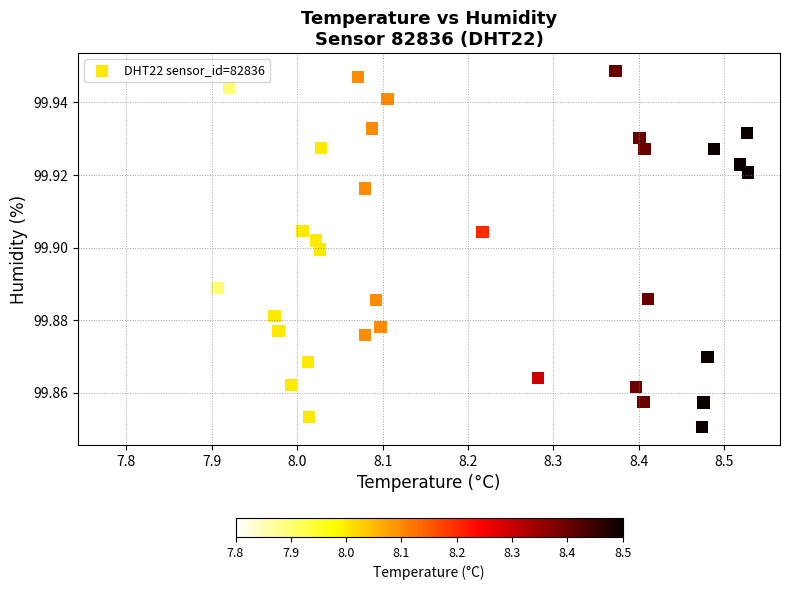

What is the range of X values (max minus min)?

0.7